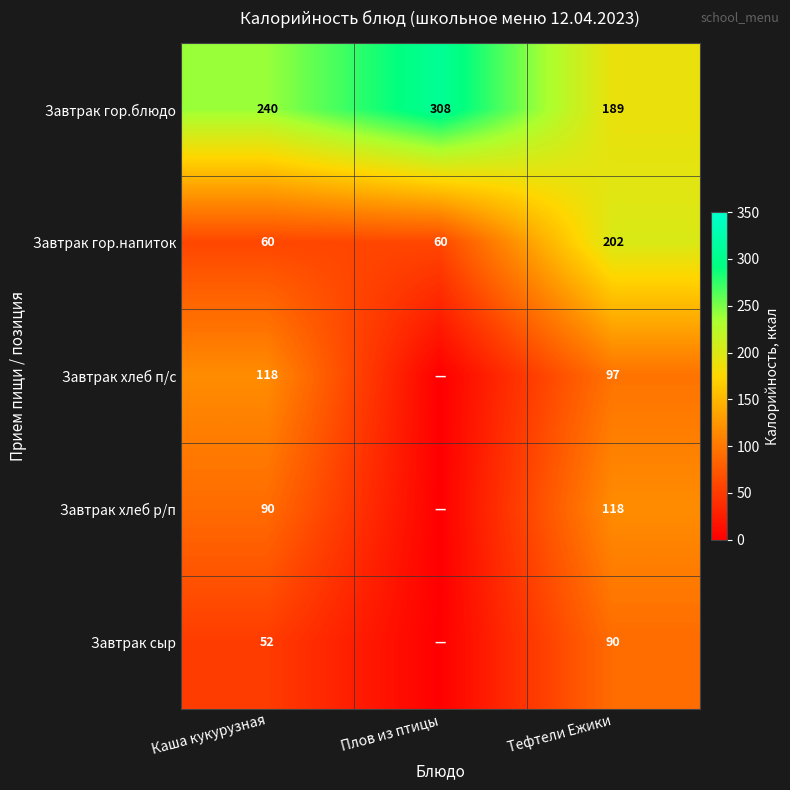

At Каша кукурузная, list the series in order from largest to smallest.

Завтрак гор.блюдо, Завтрак хлеб п/с, Завтрак хлеб р/п, Завтрак гор.напиток, Завтрак сыр